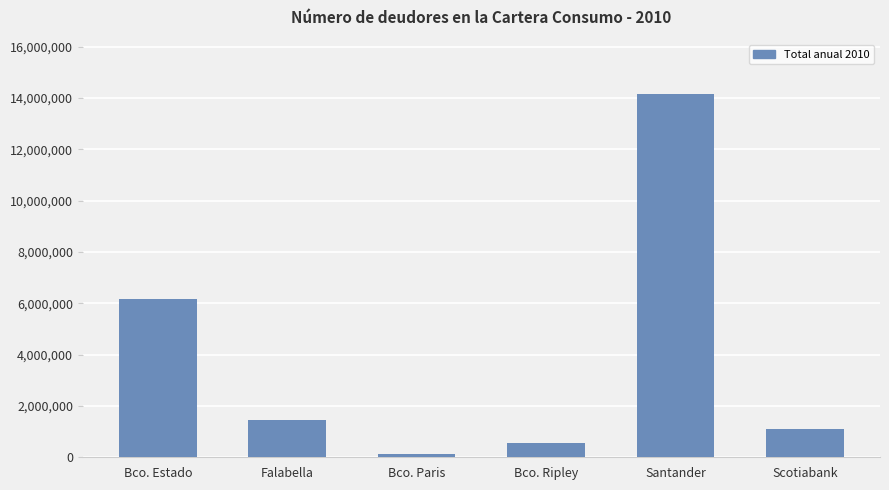

Approximately how many times larger is the value at Bco. Paris compared to Scotiabank?

0.1